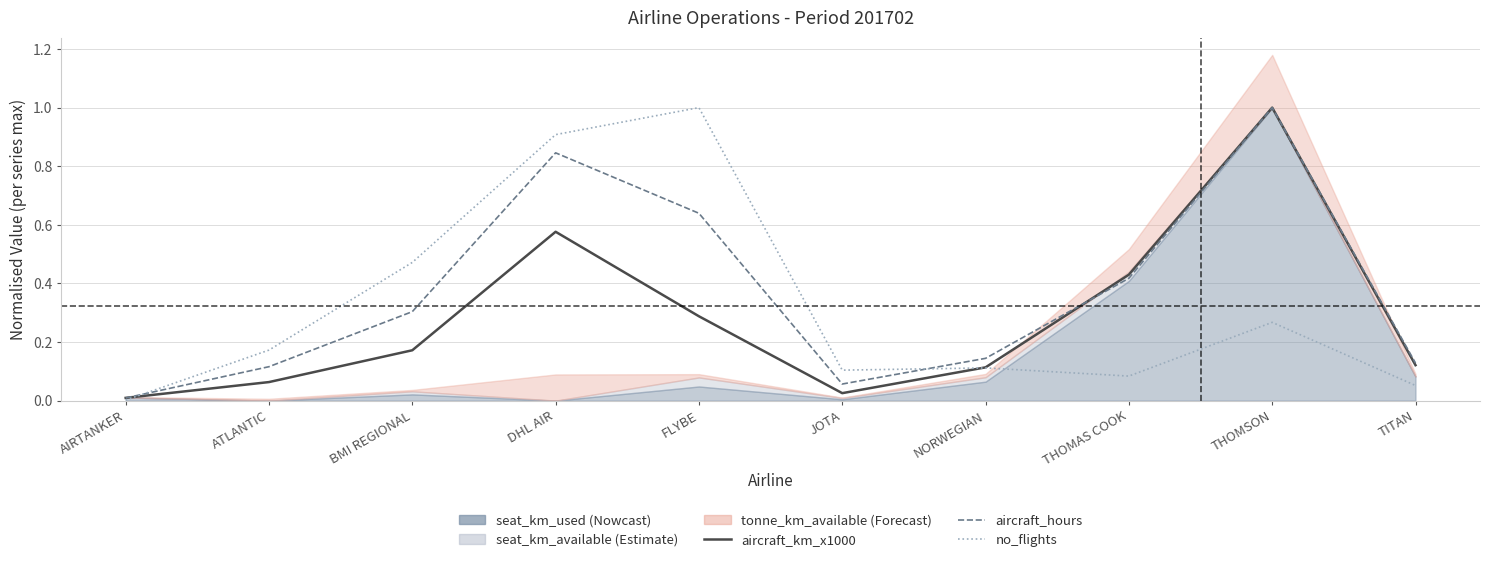

Where is the first local maximum for aircraft_hours?

DHL AIR